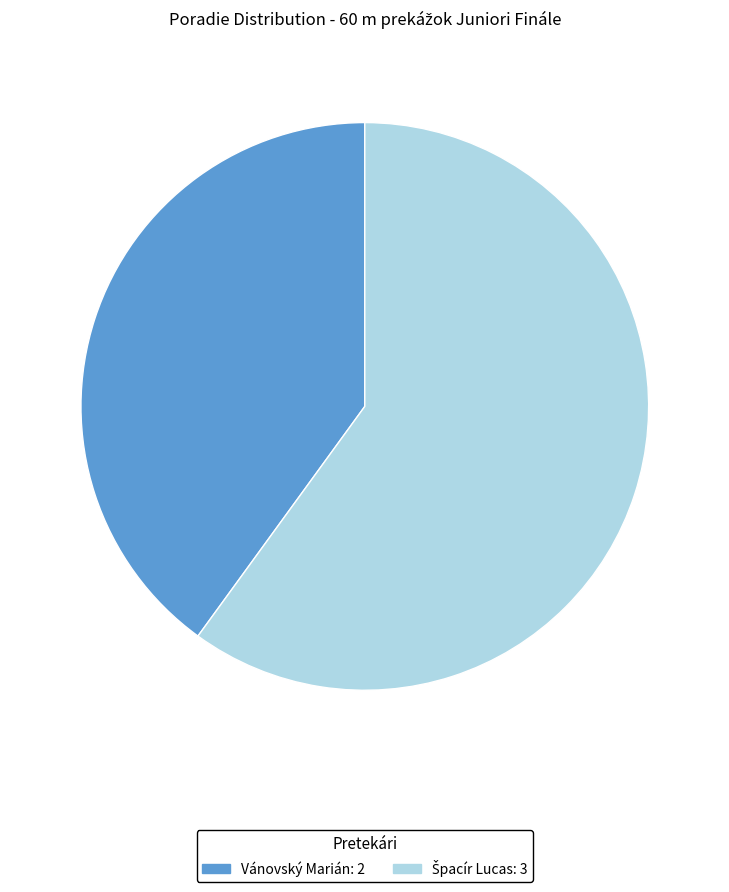

What is the smallest slice in the pie chart?

Vánovský Marián